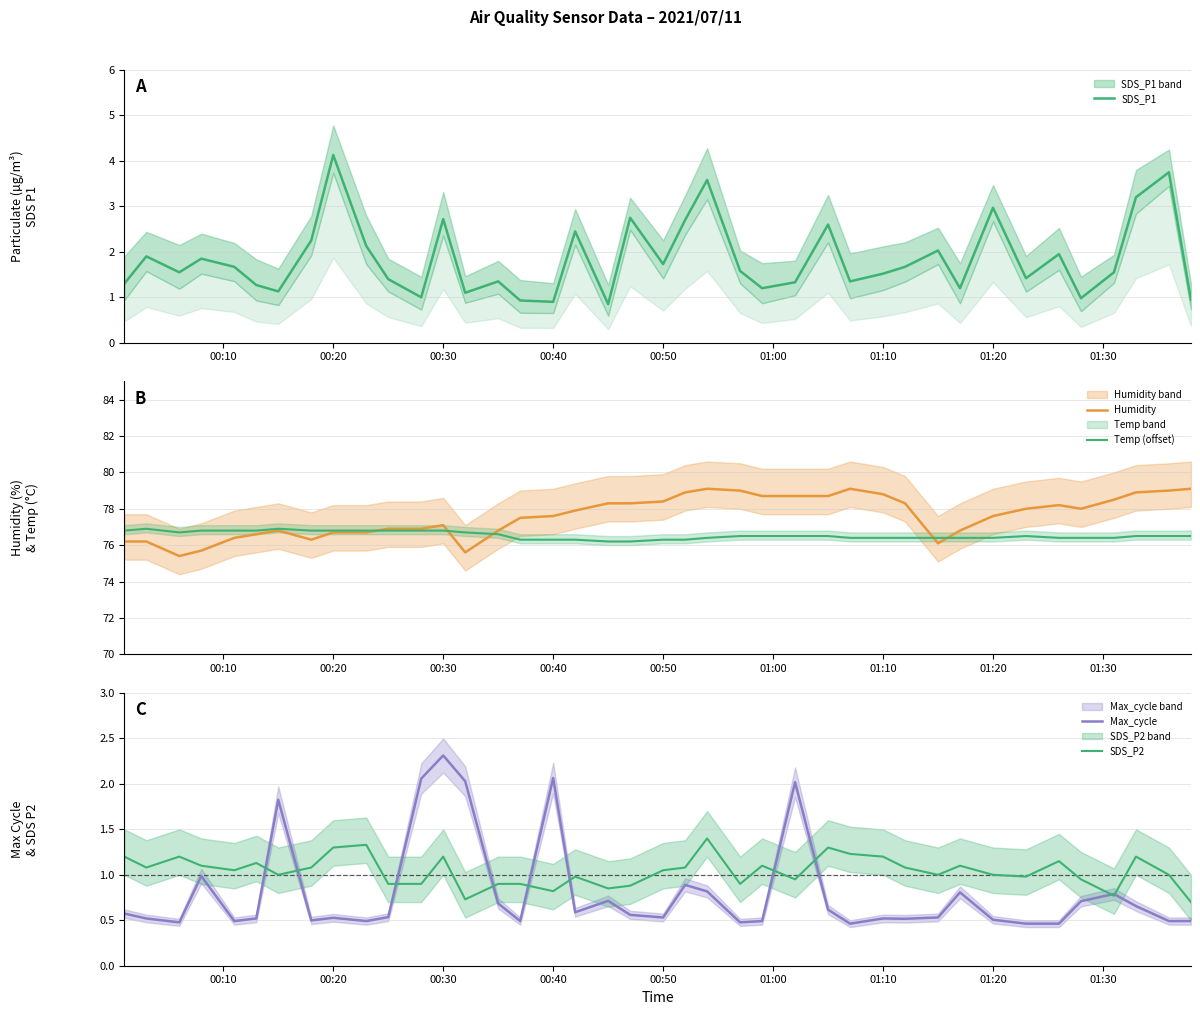

Which series has the largest total across all categories?

Humidity